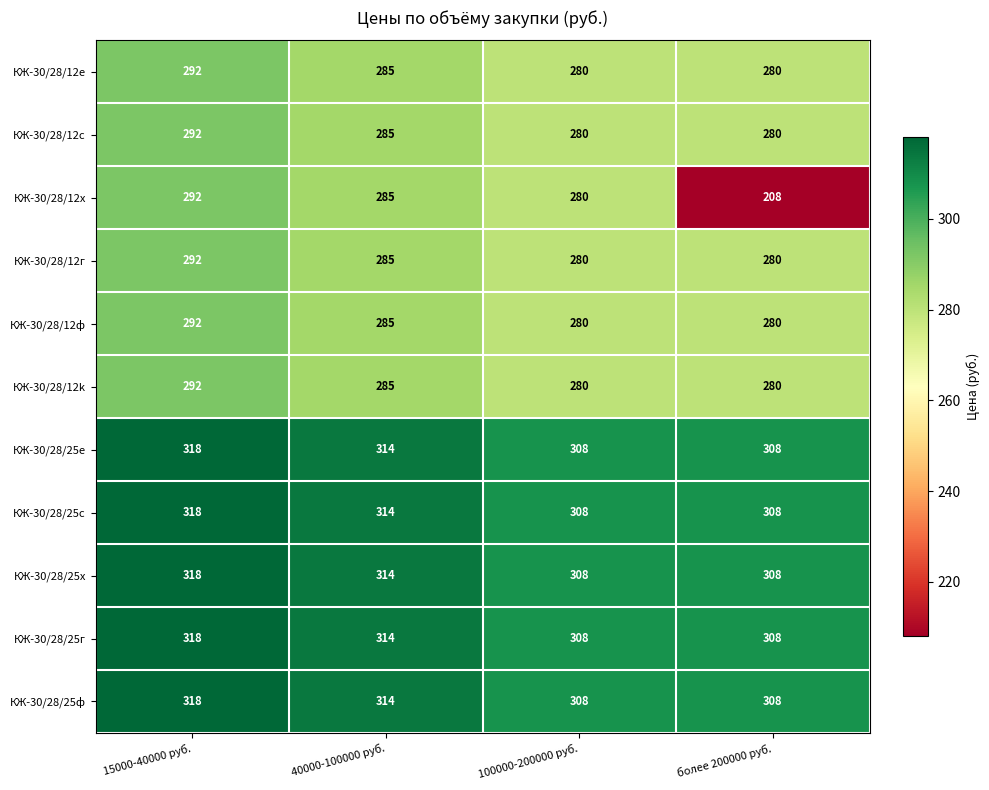

What is the difference between the highest and lowest values at 100000-200000 руб.?

28